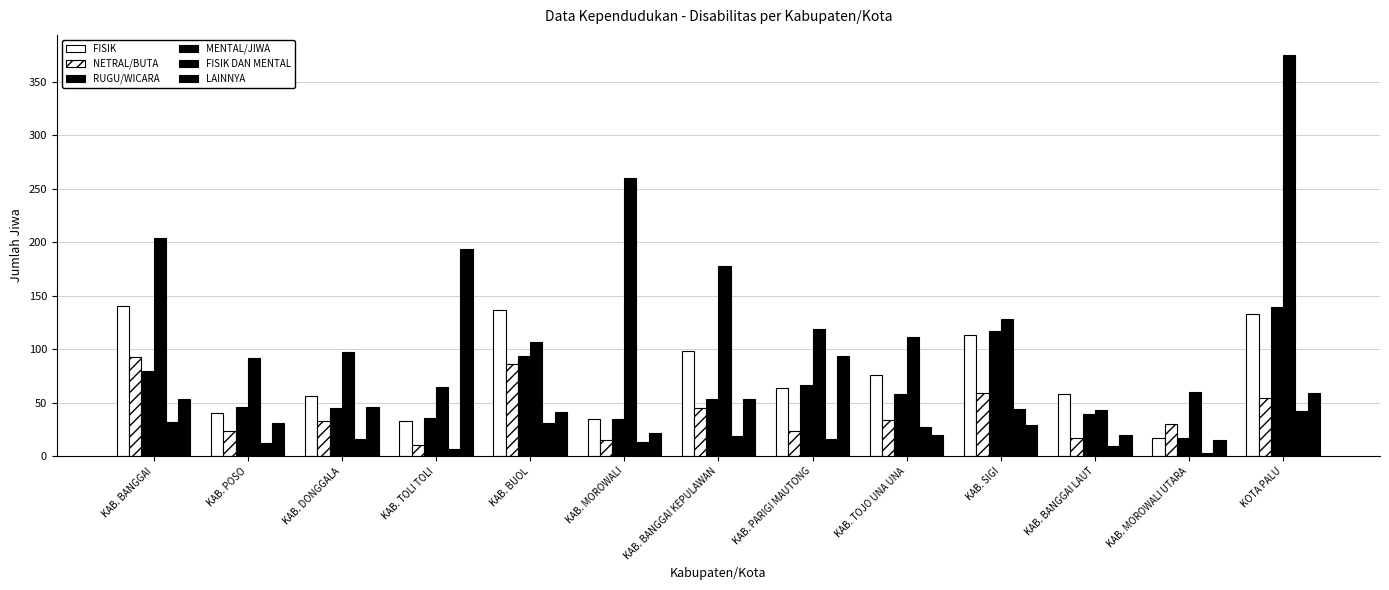

How many data points does each series have?

13